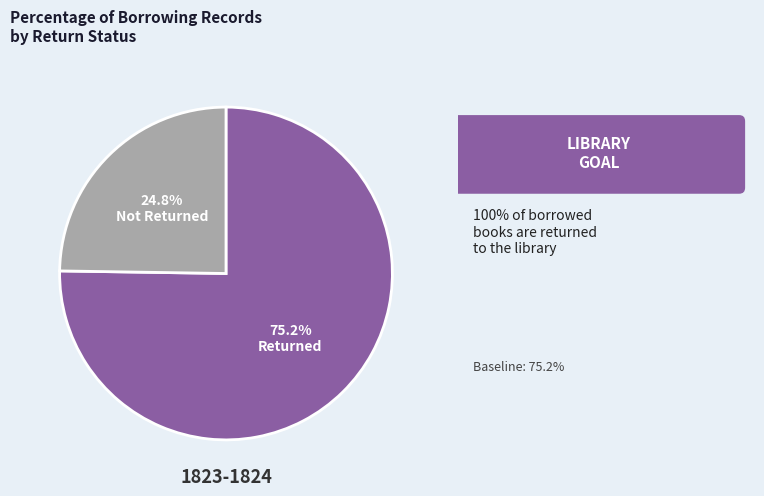

The Returned slice represents 62% of the pie. True or false?

False